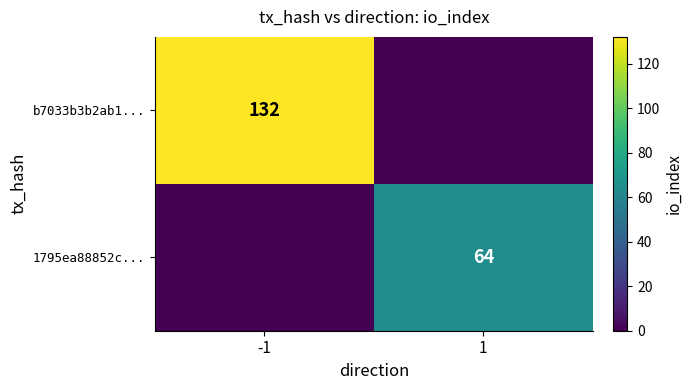

The 1795ea88852c... series shows 113 at 1. True or false?

False